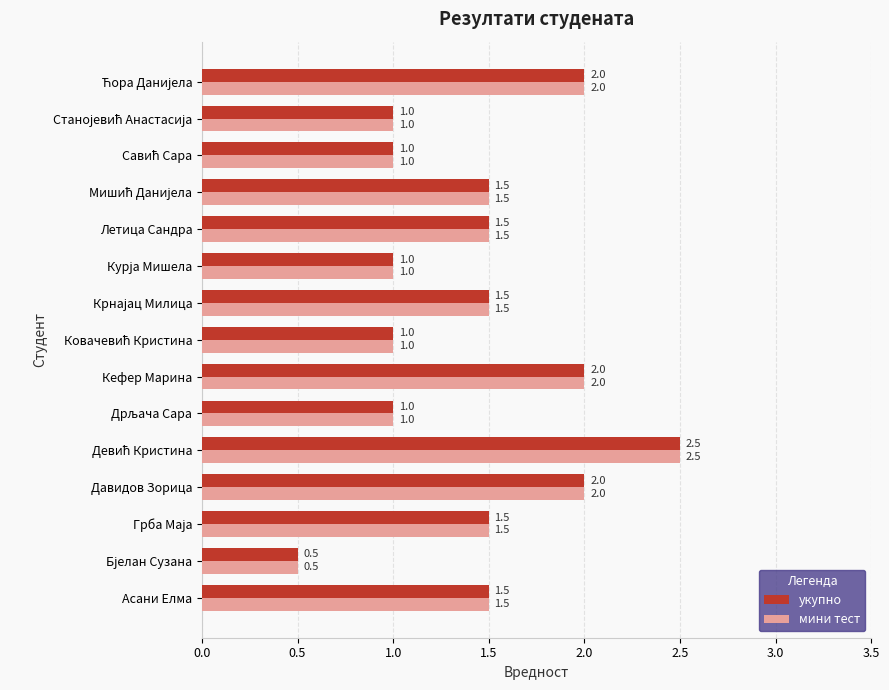

What is the maximum value shown in the chart?

2.5